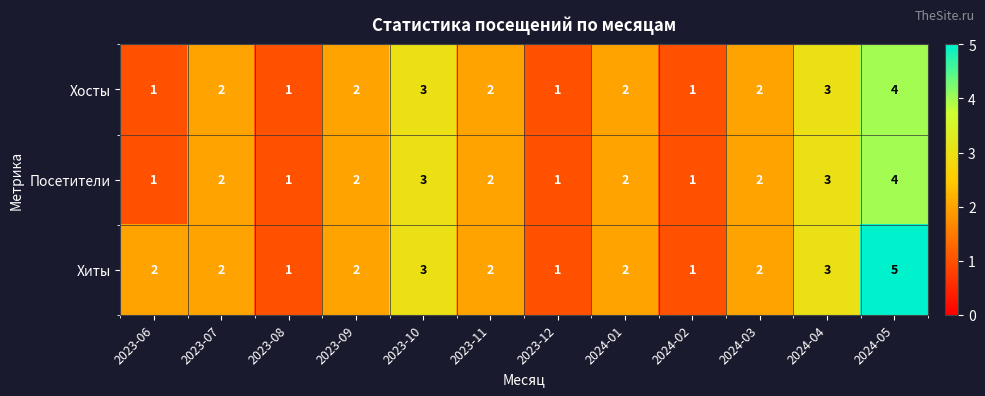

What is the difference between the maximum and minimum values in the Хосты series?

3